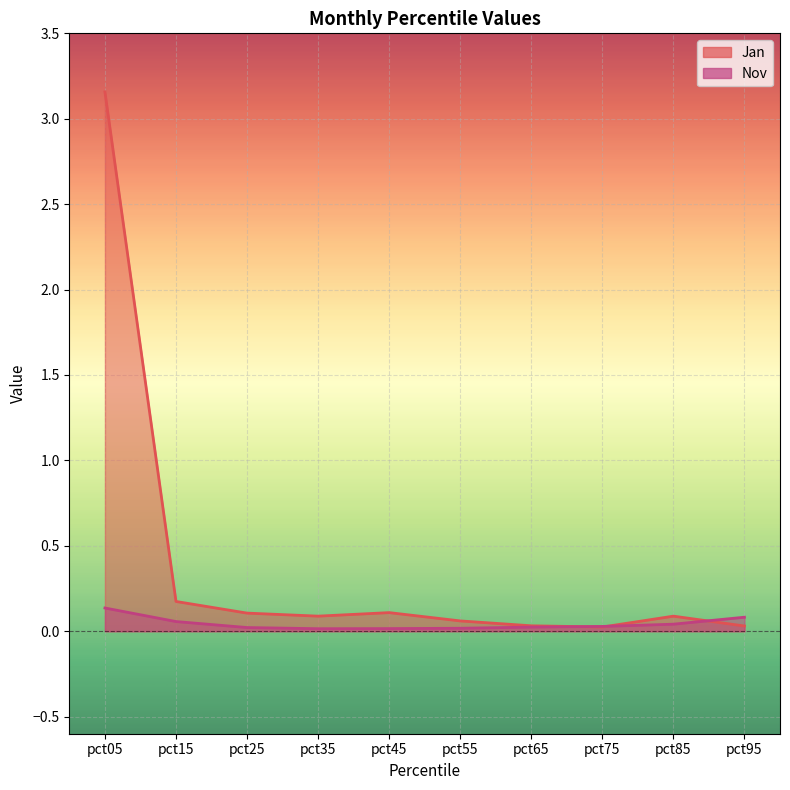

Reading left to right, transcribe all the data shown in this chart.

Jan: pct05=3.2	pct15=0.2	pct25=0.1	pct35=0.1	pct45=0.1	pct55=0.1	pct65=0.0	pct75=0.0	pct85=0.1	pct95=0.0
Nov: pct05=0.1	pct15=0.1	pct25=0.0	pct35=0.0	pct45=0.0	pct55=0.0	pct65=0.0	pct75=0.0	pct85=0.0	pct95=0.1